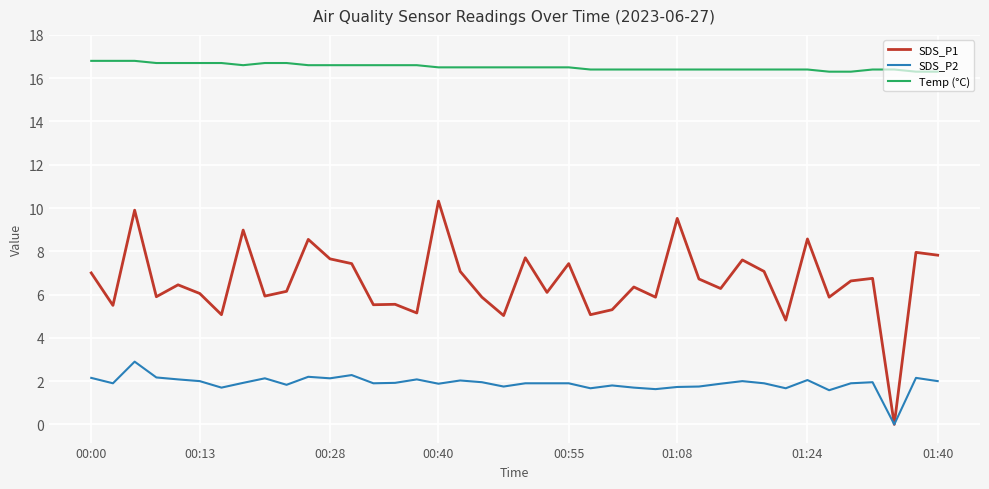

Does the chart display data point markers on the line(s)?

No